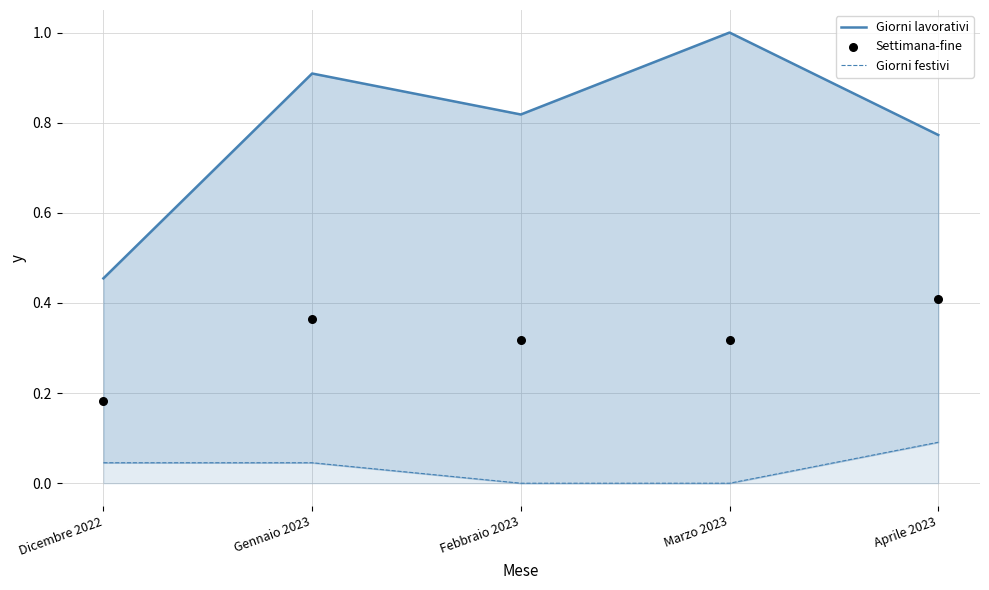

Which series reaches the maximum Y coordinate?

Giorni lavorativi